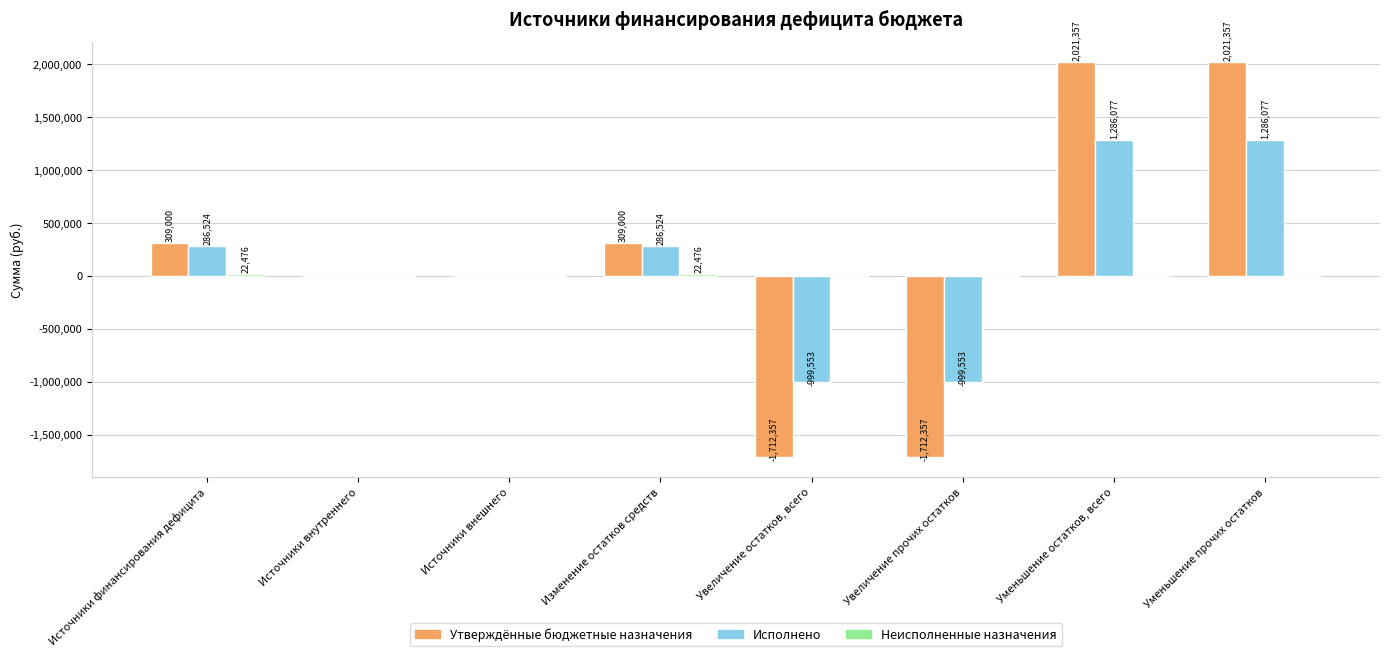

True or false: Исполнено has a value of 569532.6 at Уменьшение остатков, всего.

False